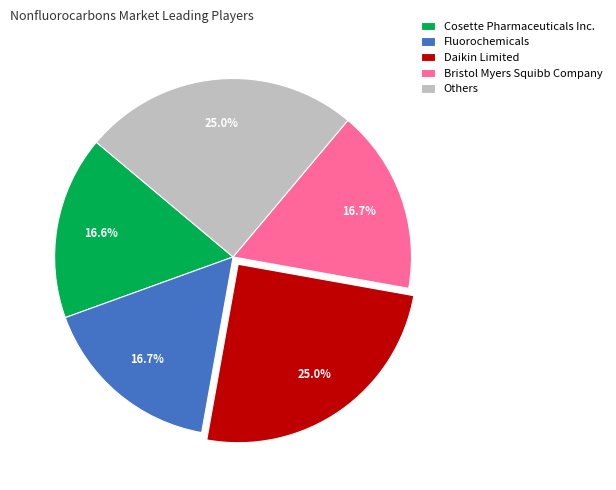

Which has a higher value, Daikin Limited or Fluorochemicals?

Daikin Limited